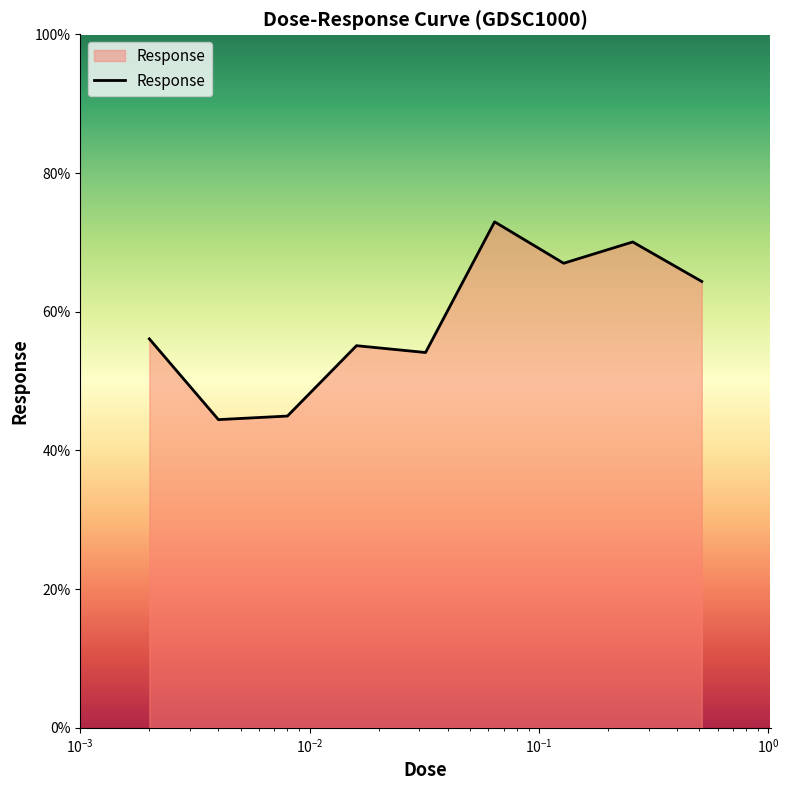

What is the greatest value displayed?

73.0